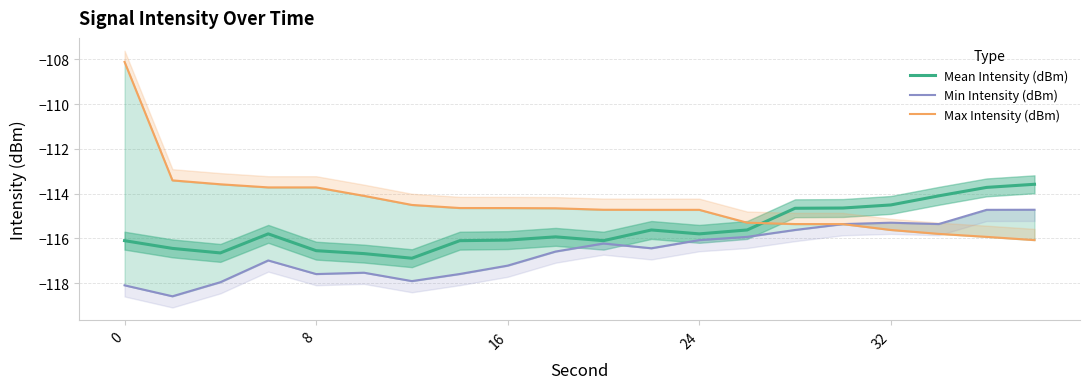

What is the highest value of the Mean Intensity (dBm) series?

-113.6